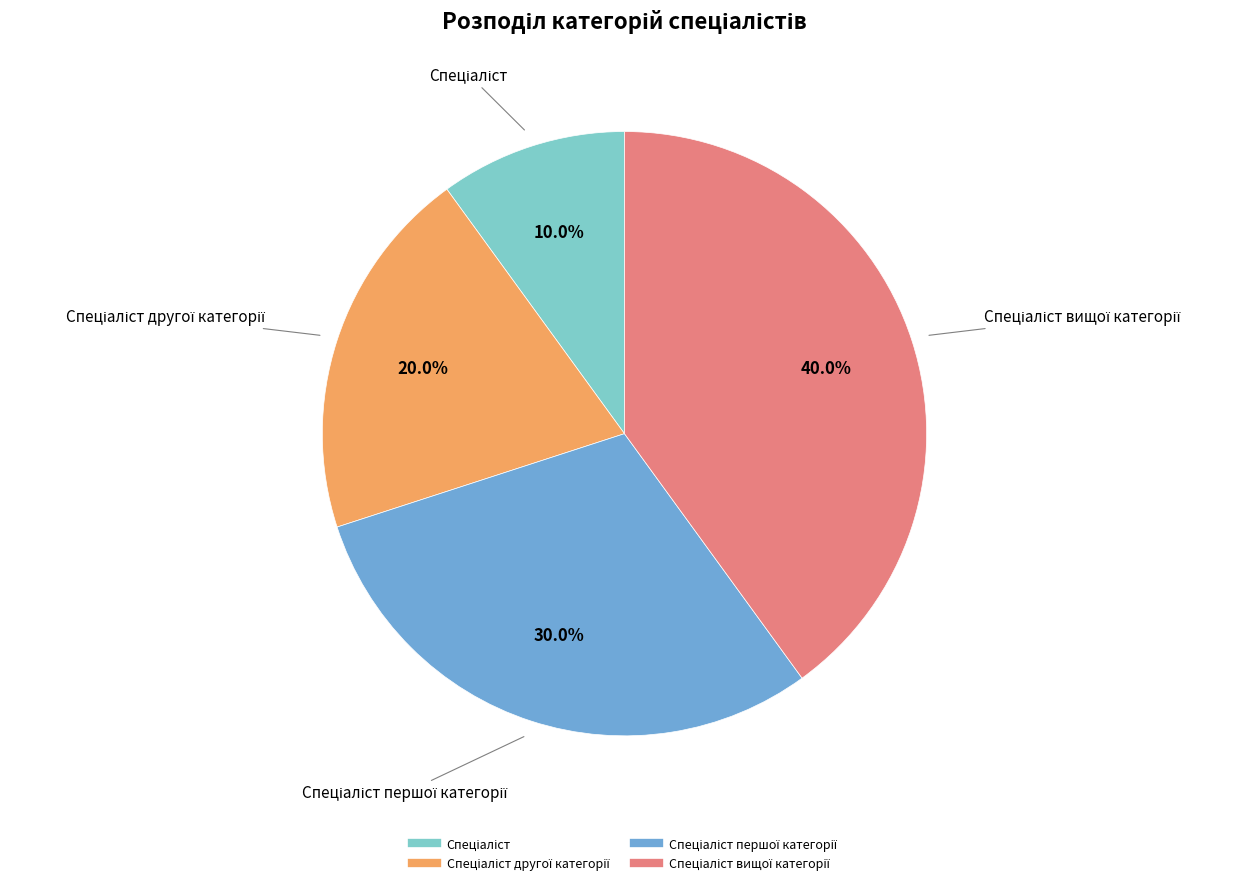

Is there any slice that represents more than half of the pie?

No